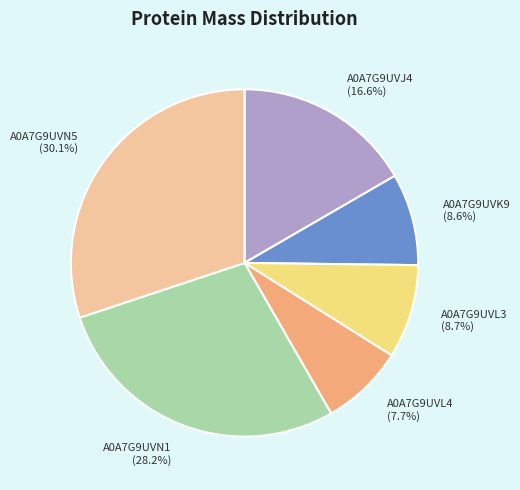

True or false: A0A7G9UVN1 accounts for 28% of the total.

True